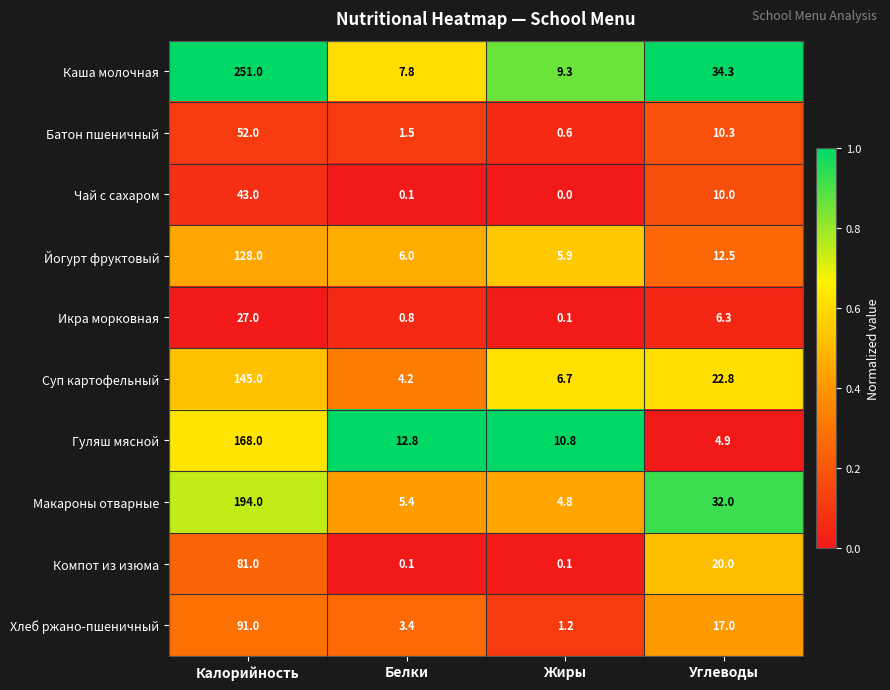

How many data points does each series have?

4